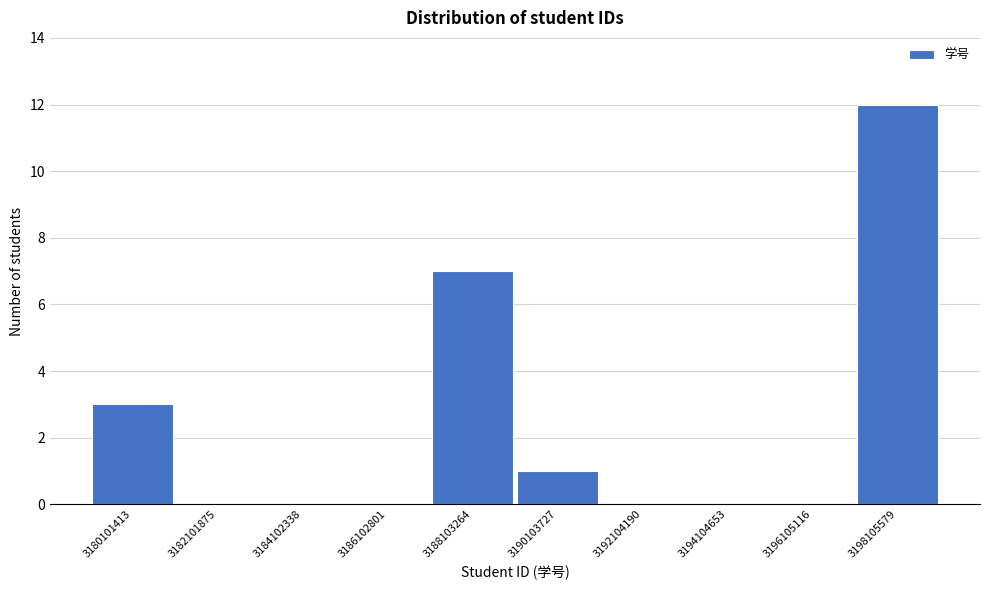

Reading left to right, list all the values displayed in this chart.

3180101413=3	3182101875=0	3184102338=0	3186102801=0	3188103264=7	3190103727=1	3192104190=0	3194104653=0	3196105116=0	3198105579=12